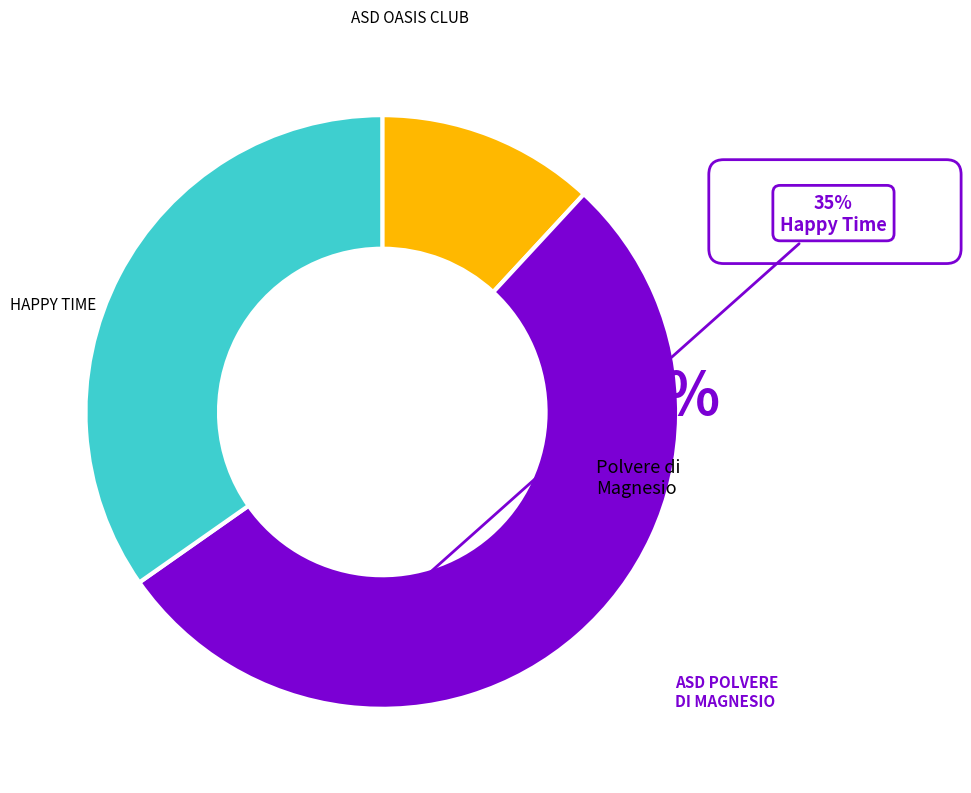

Does any single category account for the majority?

Yes